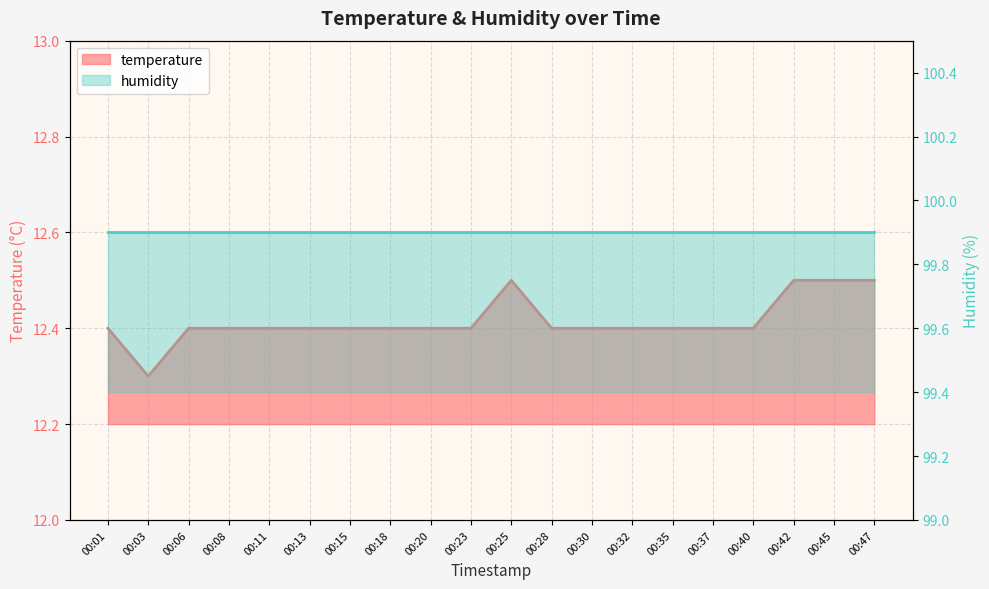

What is the difference between the maximum and minimum values?

0.2